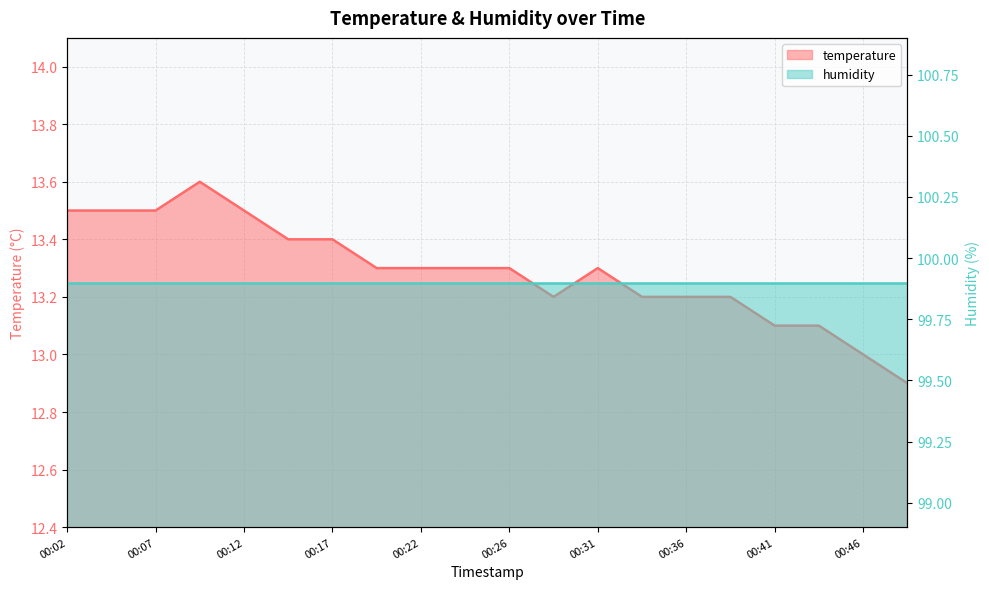

At which category does the data reach its first local peak?

00:09